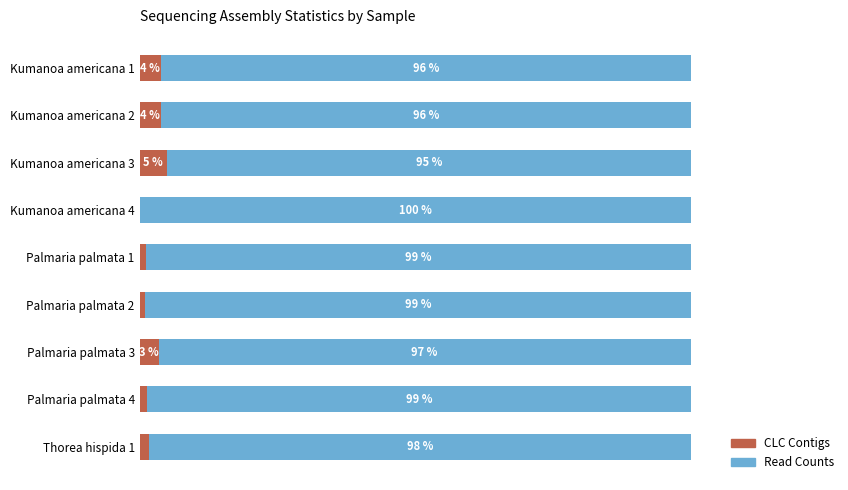

Which category has the highest value in the CLC Contigs series?

Kumanoa americana 3